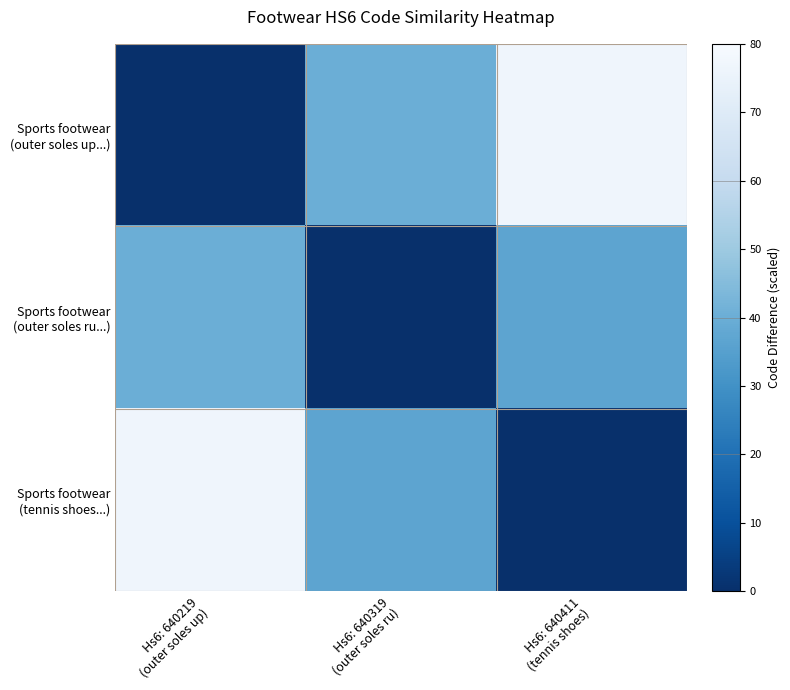

List the series in order of their peak value, lowest first.

Sports footwear (outer soles ru...), Sports footwear (outer soles up...), Sports footwear (tennis shoes...)